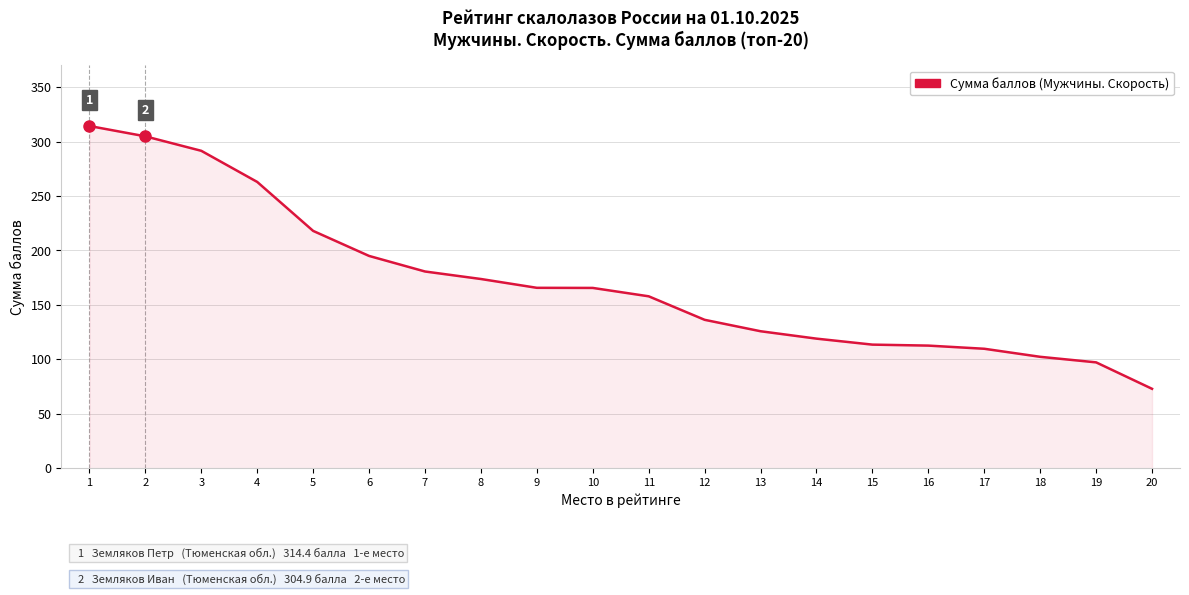

What is the approximate value at 16?

112.6